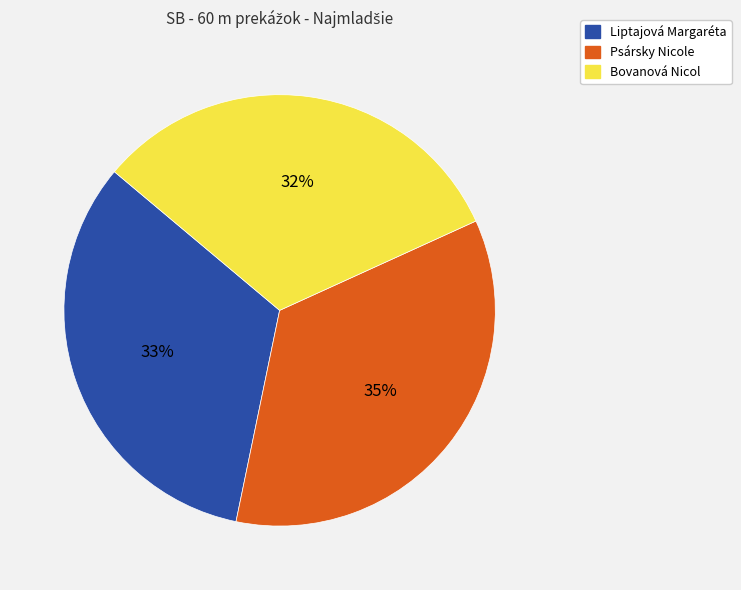

Is it true that Bovanová Nicol is 32% of the pie?

True